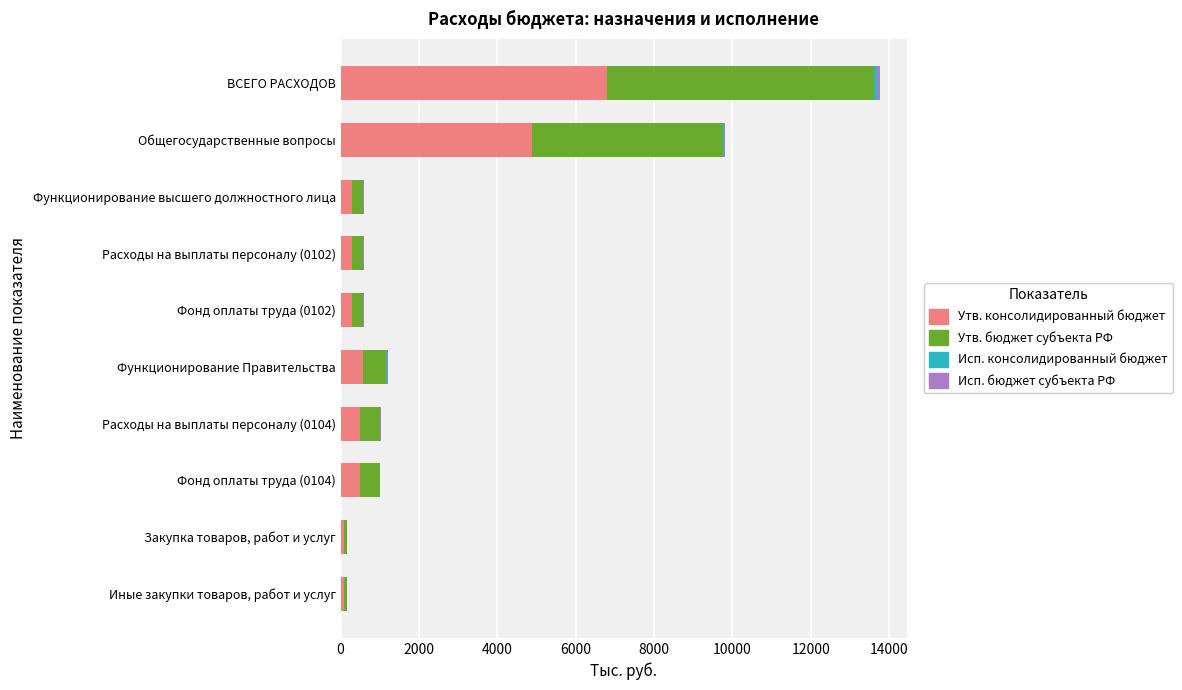

At which label is Утв. консолидированный бюджет closest to 3441?

Общегосударственные вопросы